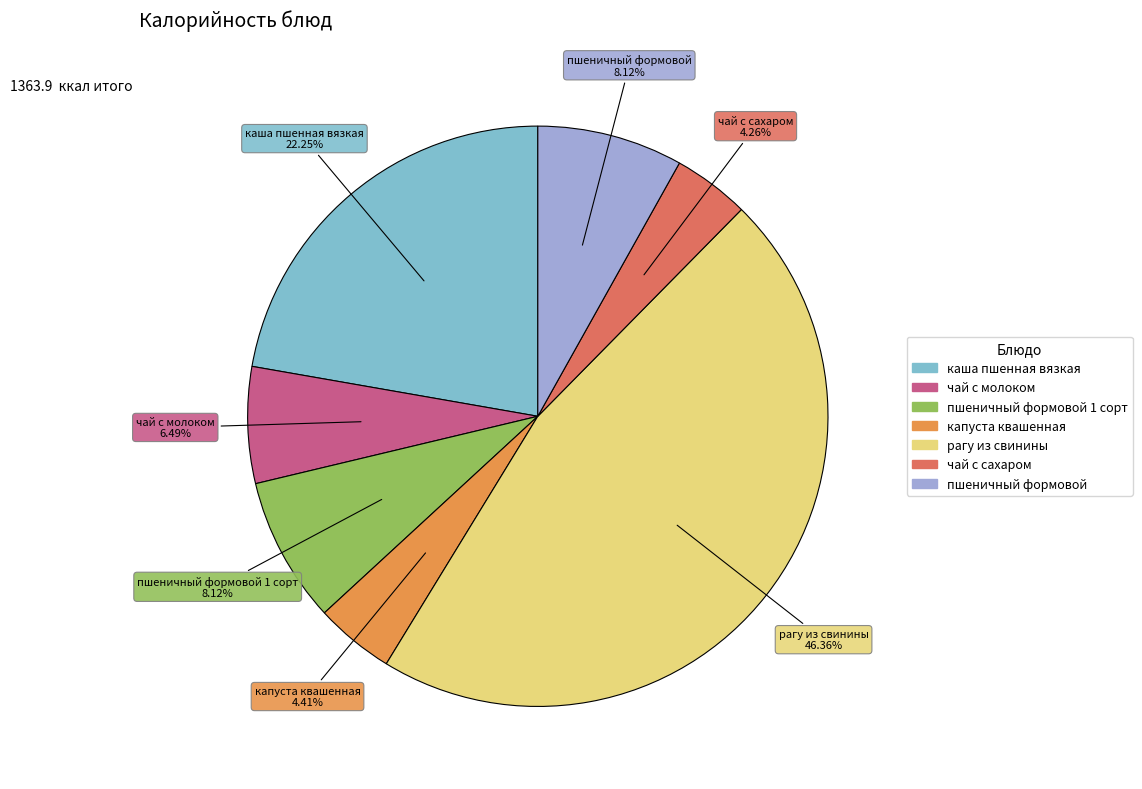

Is there any slice that represents more than half of the pie?

No